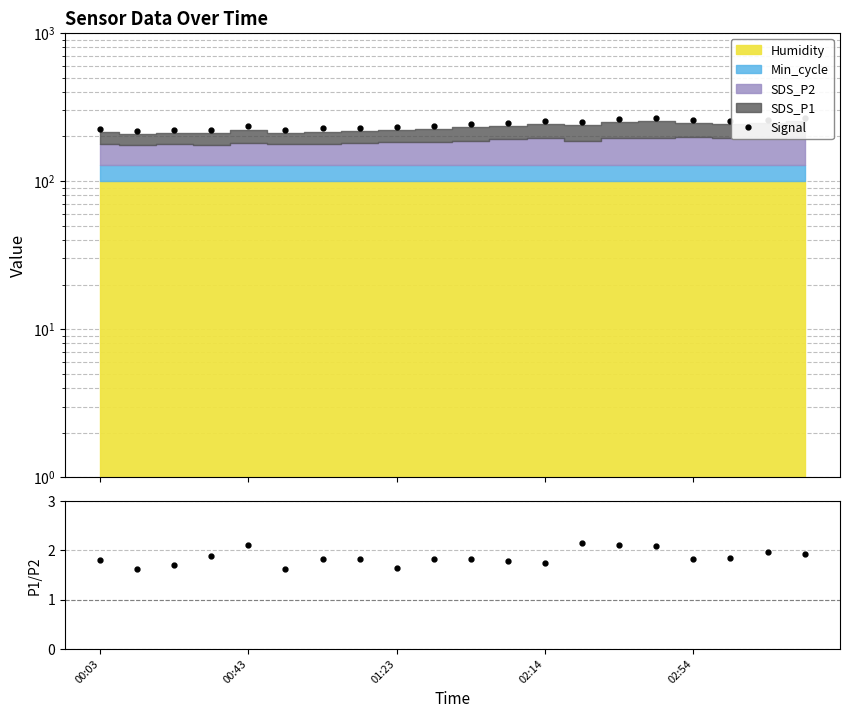

What is the difference between the second highest and second lowest values in the SDS_P1/SDS_P2 series?

0.5